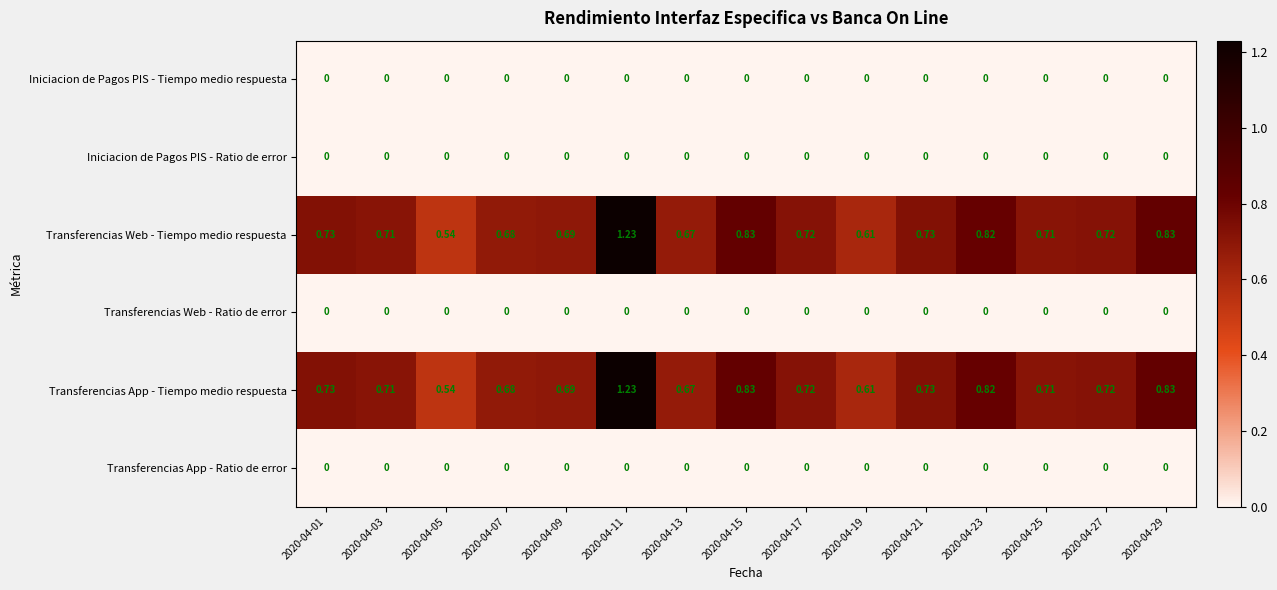

Rank the series at 2020-04-19 from lowest to highest value.

Iniciacion de Pagos PIS - Tiempo medio respuesta, Iniciacion de Pagos PIS - Ratio de error, Transferencias Web - Ratio de error, Transferencias App - Ratio de error, Transferencias Web - Tiempo medio respuesta, Transferencias App - Tiempo medio respuesta